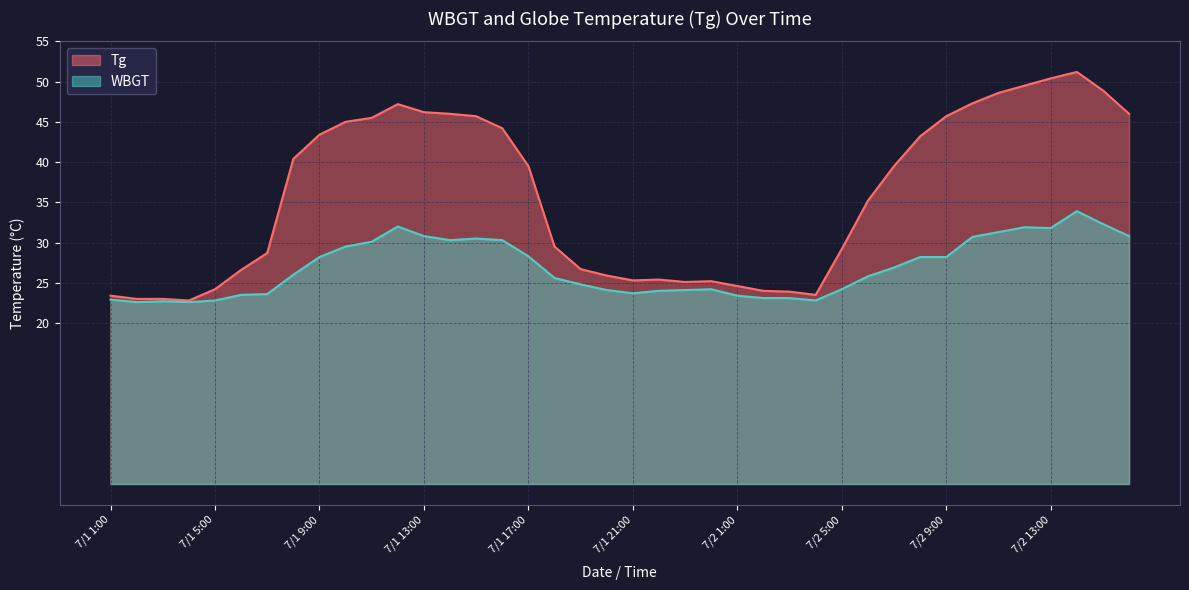

At which label does WBGT reach its minimum?

7/1 2:00